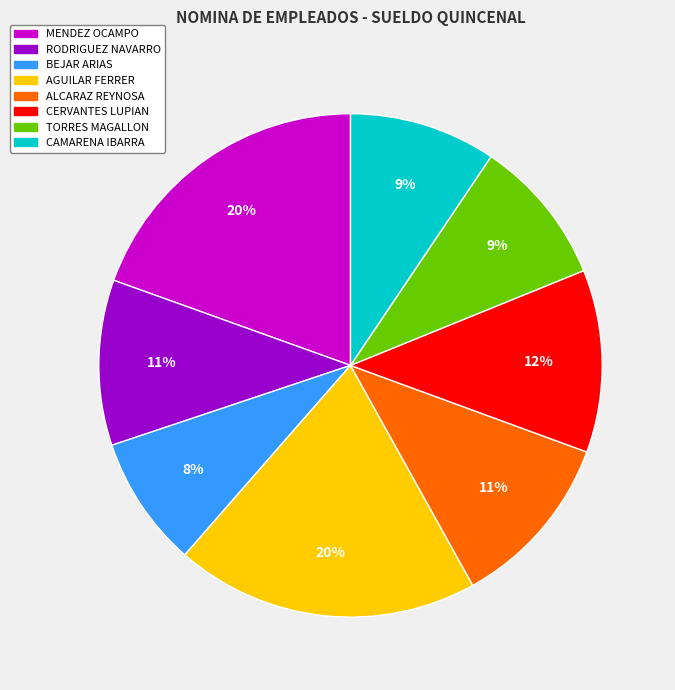

Does any single category account for the majority?

No